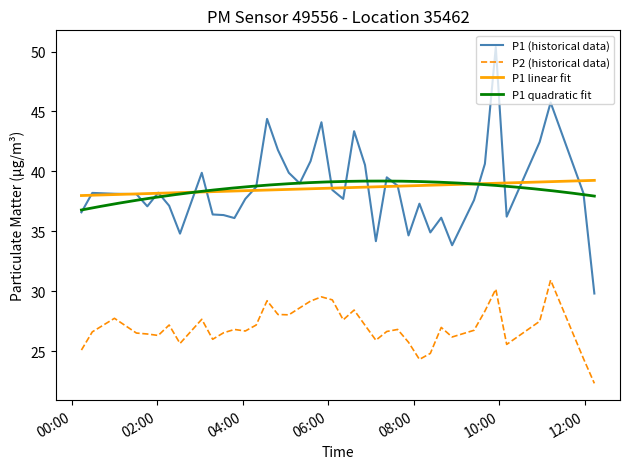

True or false: P2 (historical data) and P1 (historical data) intersect in this chart.

False